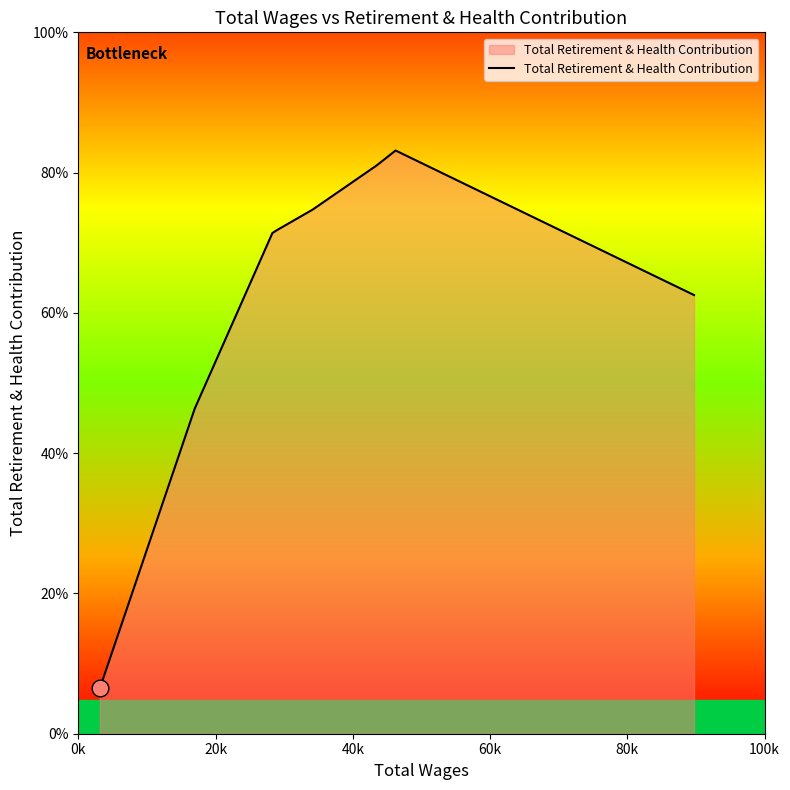

Does the chart have visible grid lines?

No